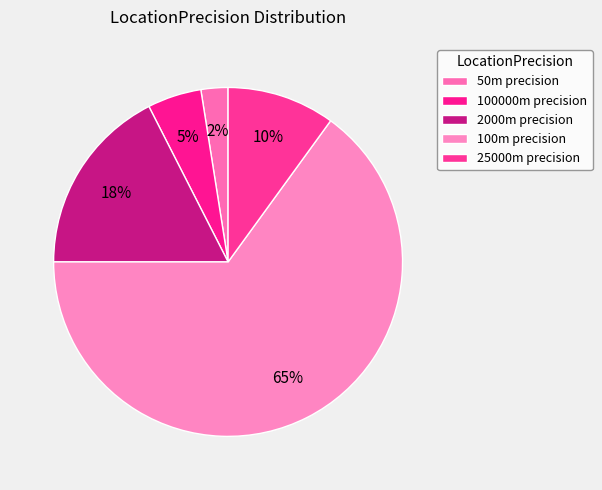

How many segments does this pie chart have?

5